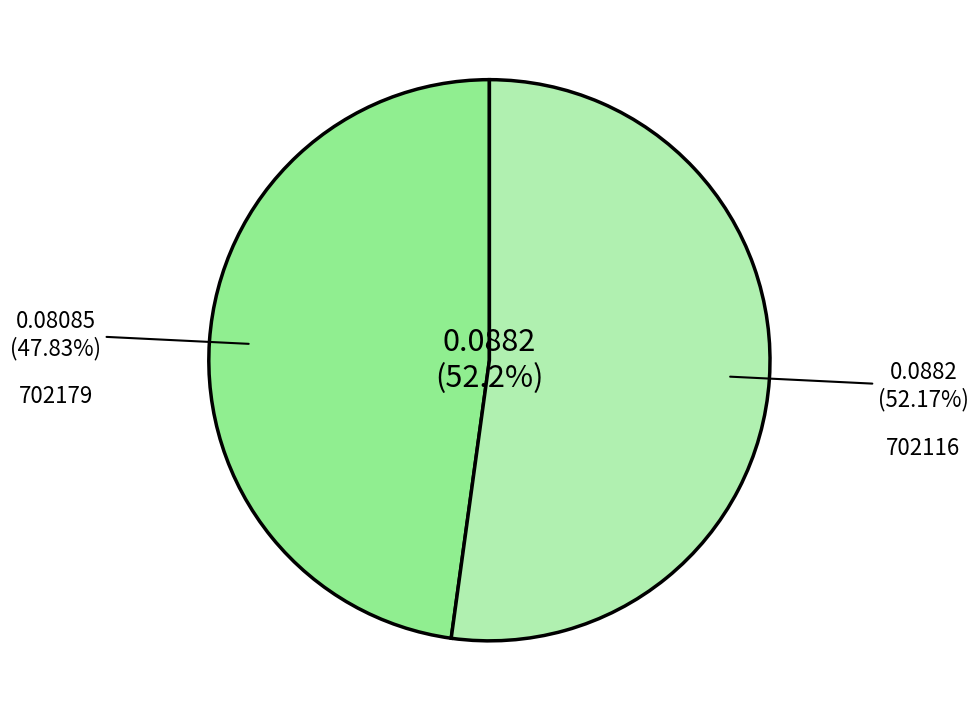

Which slice is the largest?

702116